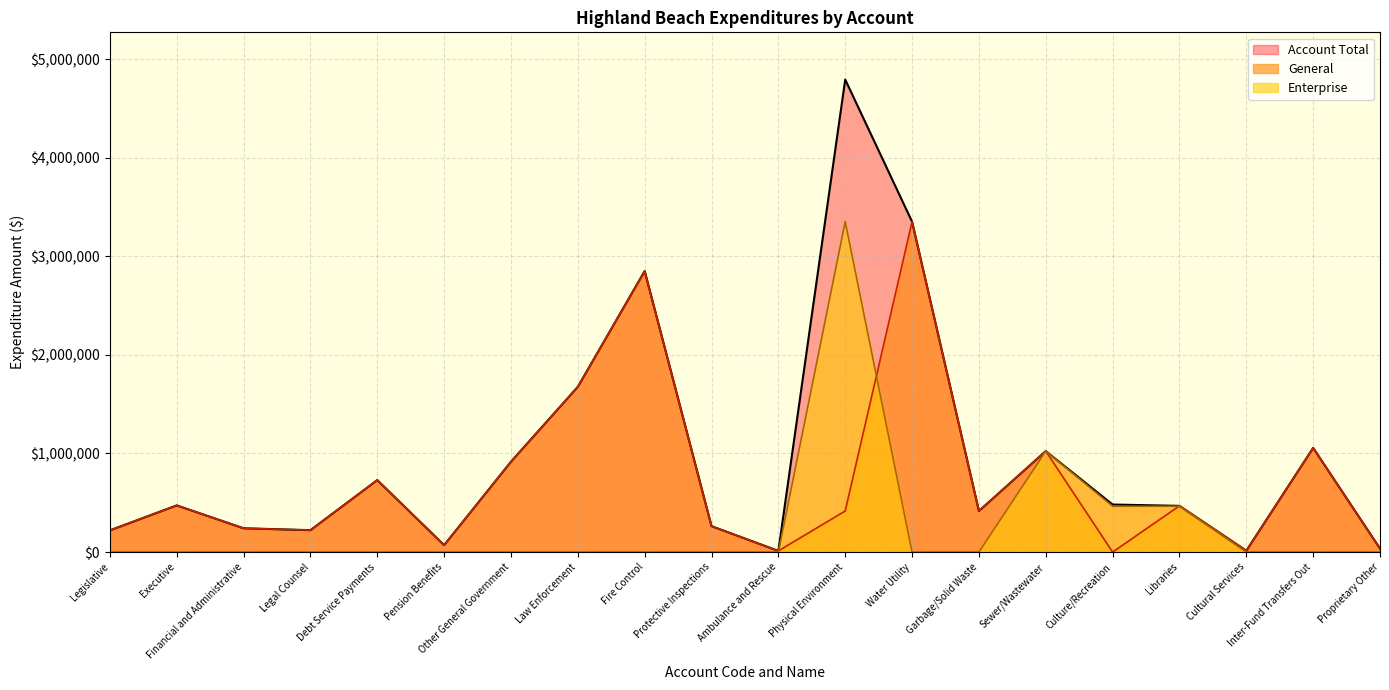

How many lines are shown in the chart?

3